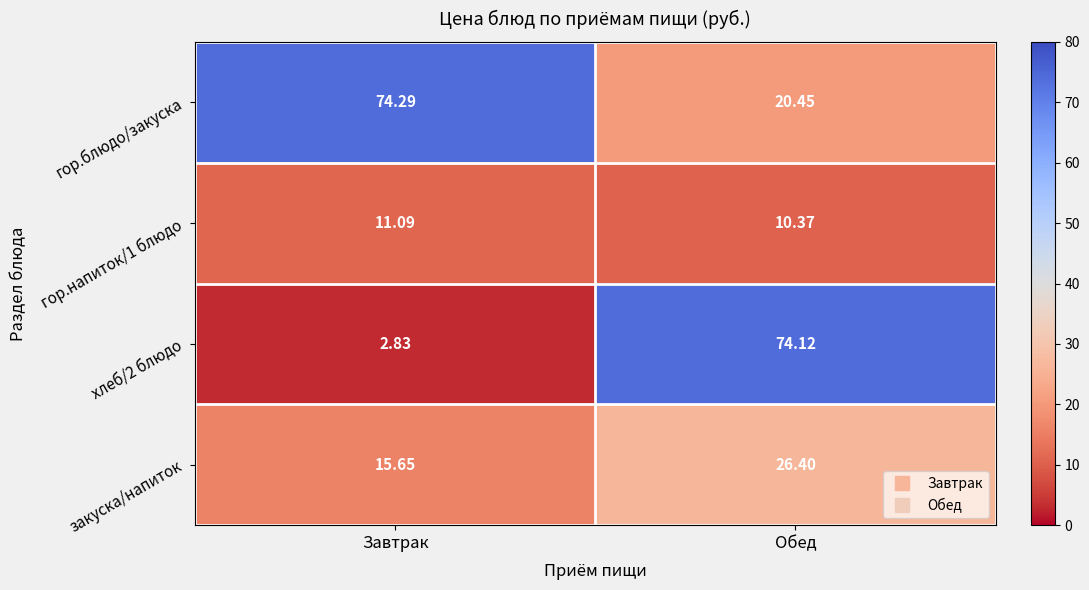

Which series has the largest total across all categories?

гор.блюдо/закуска